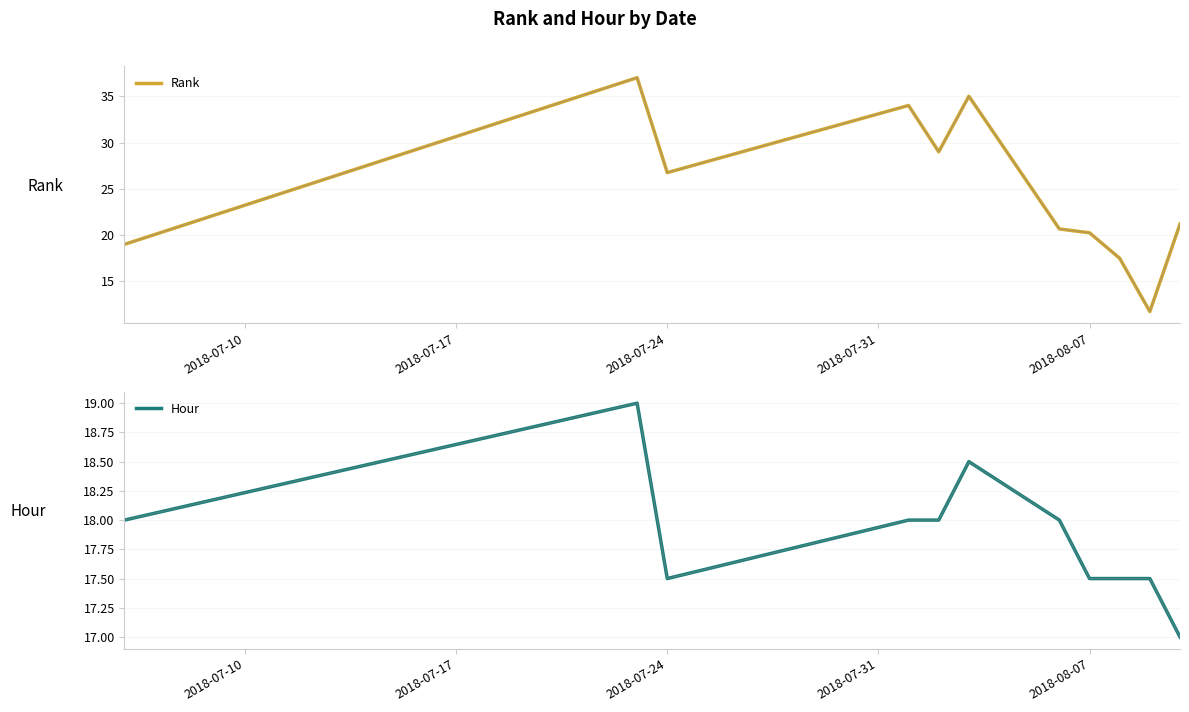

After their last crossing, which series has the higher values: Hour or Rank?

Rank